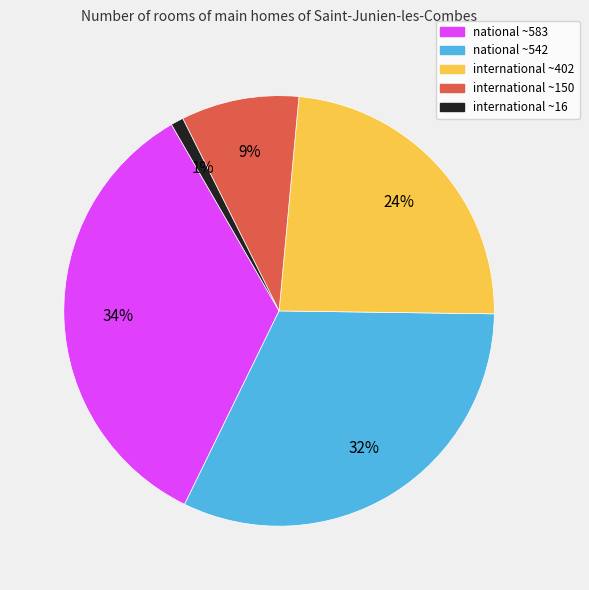

To the nearest percent, what is the difference between the largest and smallest slice percentages?

33%